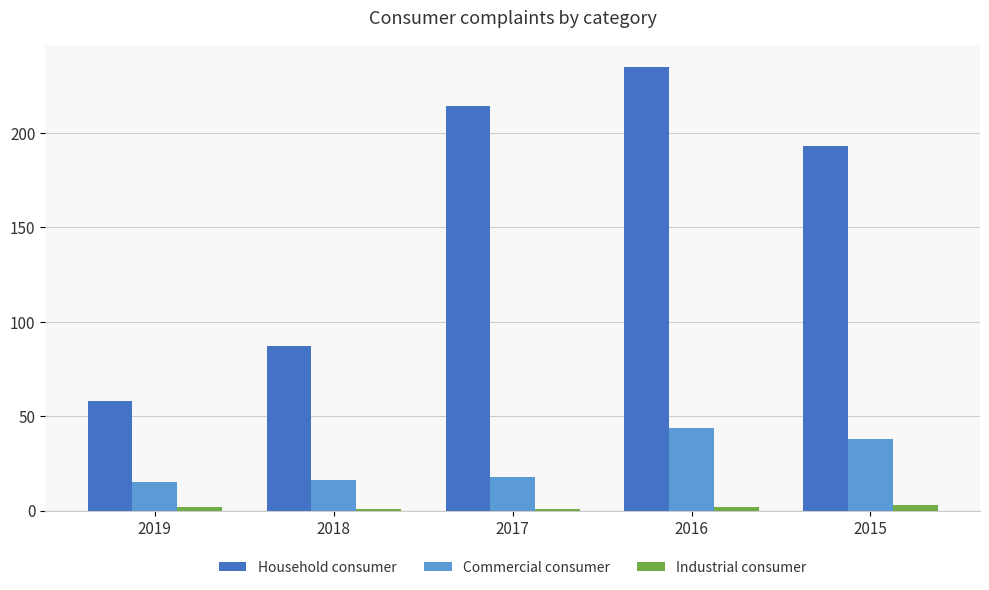

Which series has the largest range (max minus min)?

Household consumer